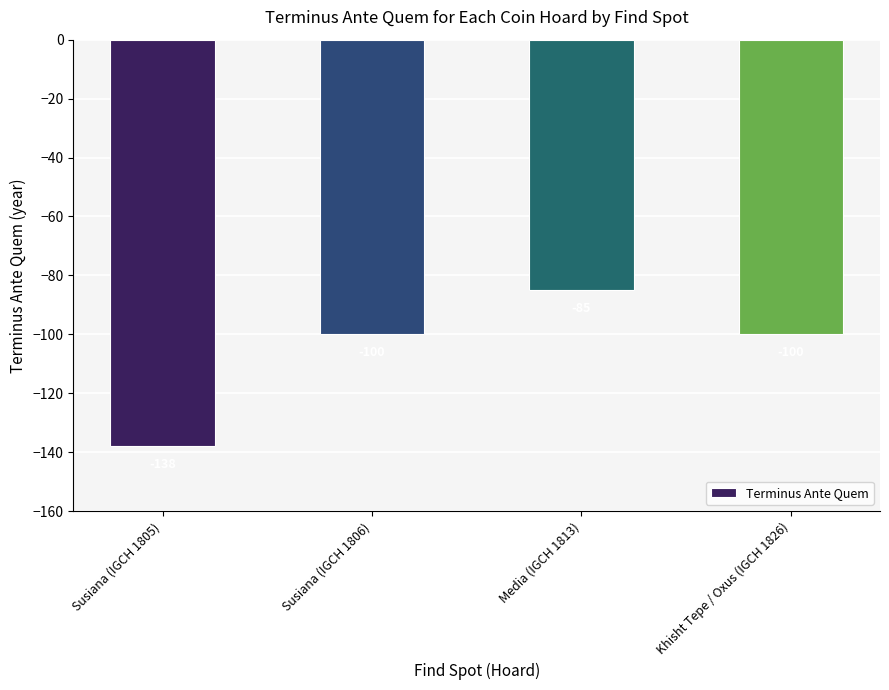

What is the value of the 1st bar from the left?

-138